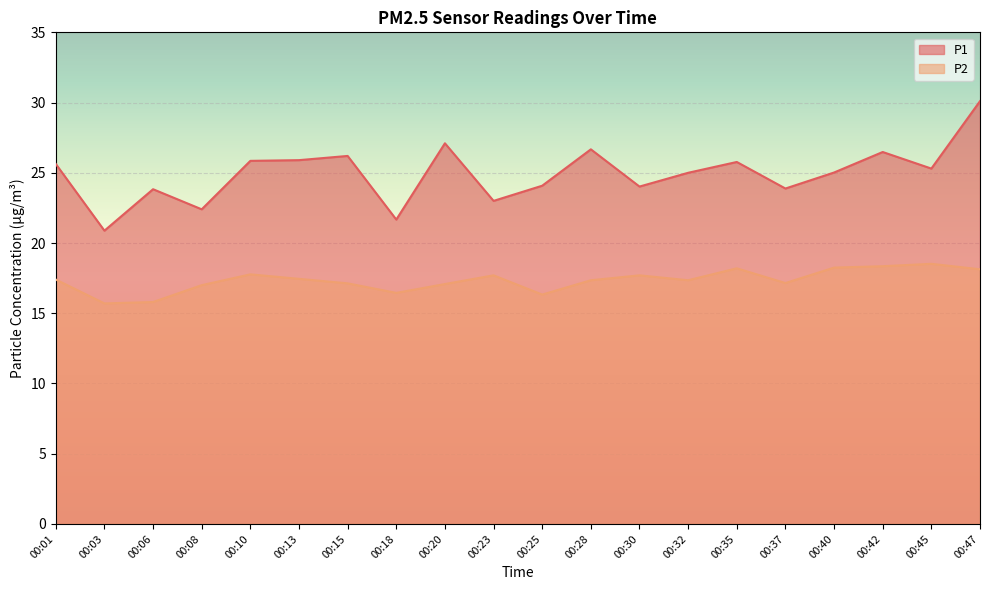

True or false: P1 has a value of 13.2 at 00:45.

False